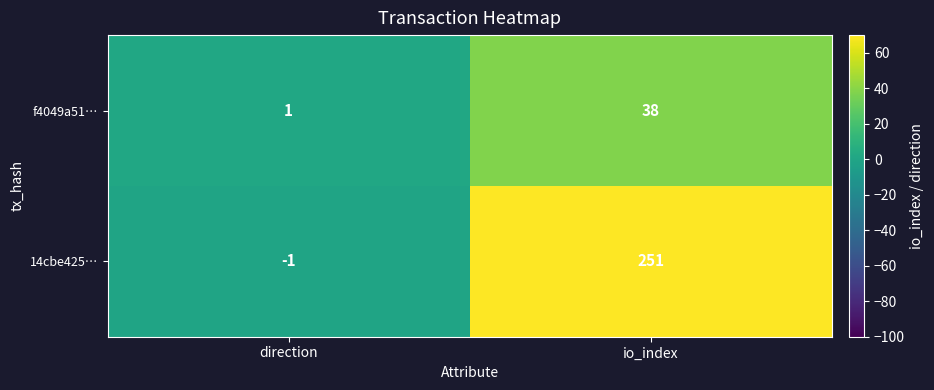

Is it true that f4049a51… equals 38 at io_index?

True